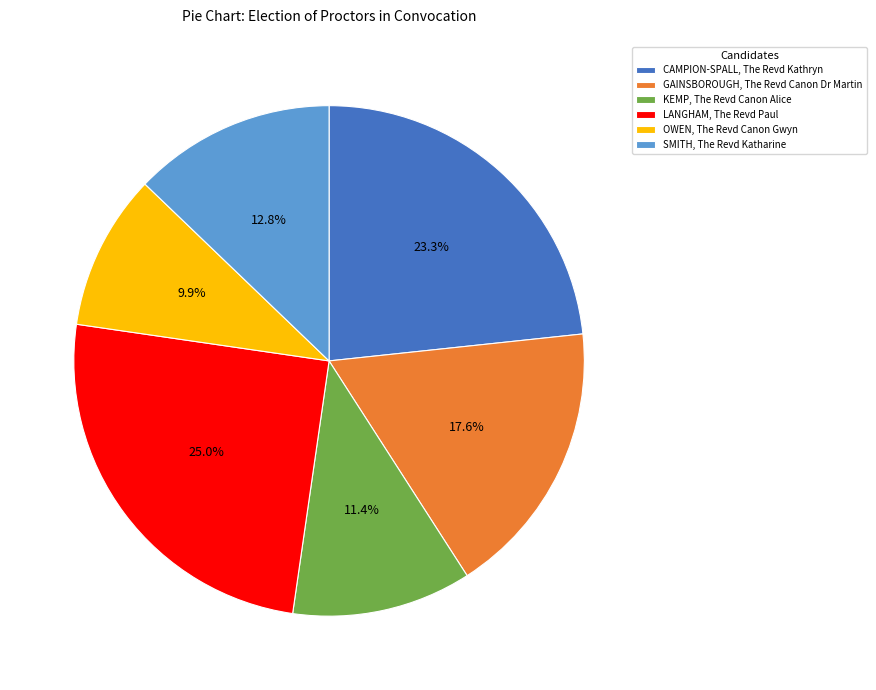

To the nearest percent, what is the difference between the largest and smallest slice percentages?

15%